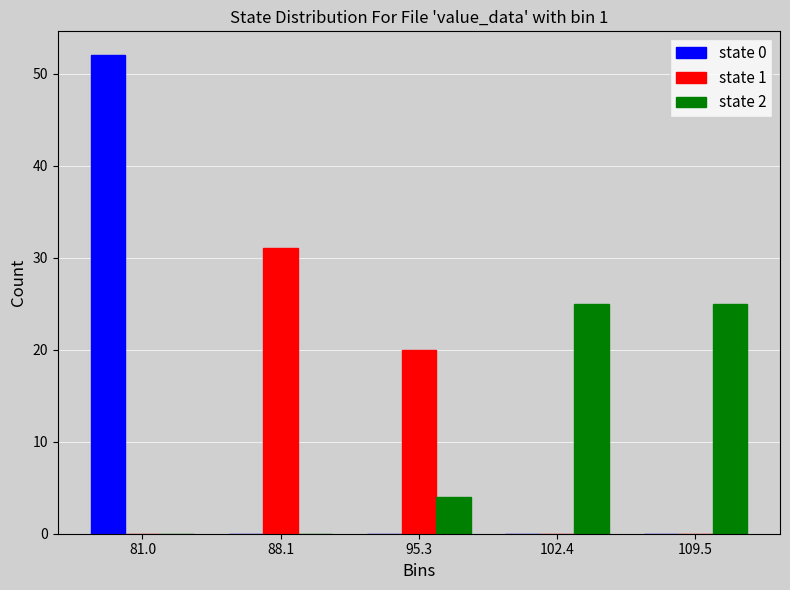

Reading left to right, transcribe this chart: for each range on the x-axis, give the height of each series' bar. Neither the bar edges nor the heights are printed on the chart, so give them approximately, as read against the axes.

77 to 85: state 0=52	state 1=0	state 2=0
85 to 92: state 0=0	state 1=31	state 2=0
92 to 99: state 0=0	state 1=20	state 2=4
99 to 106: state 0=0	state 1=0	state 2=25
106 to 113: state 0=0	state 1=0	state 2=25